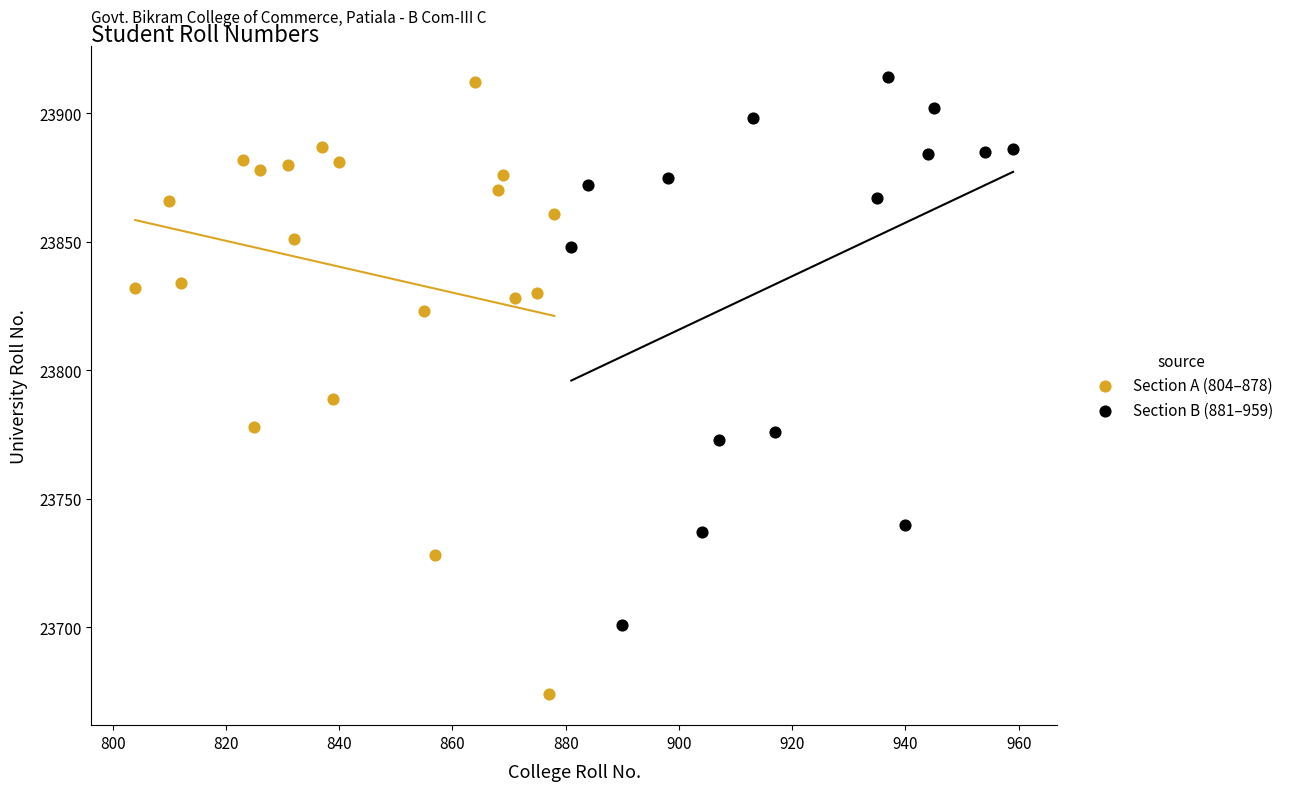

Which series reaches the minimum Y coordinate?

Section A (804–878)